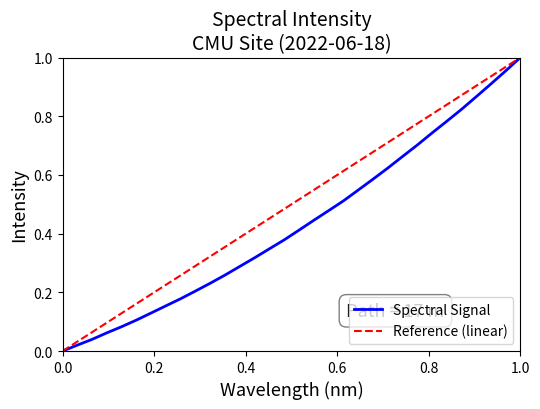

The value of Spectral Signal at 1.0 is 1.7. True or false?

False